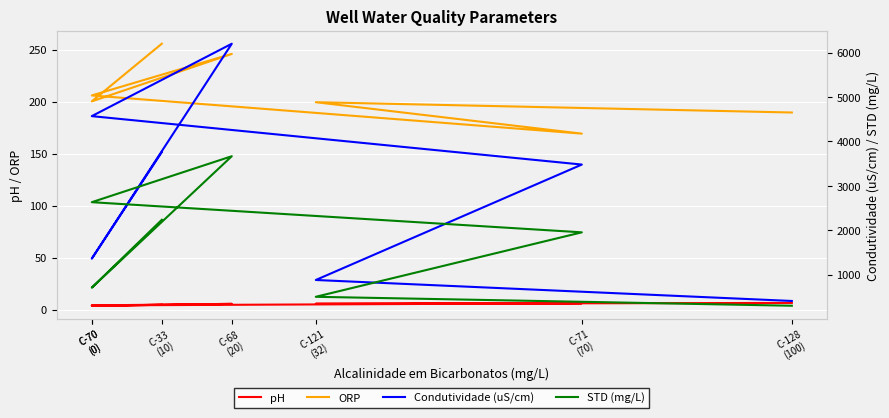

Is it true that Condutividade (uS/cm) equals 185.3 at C-121
(32)?

False